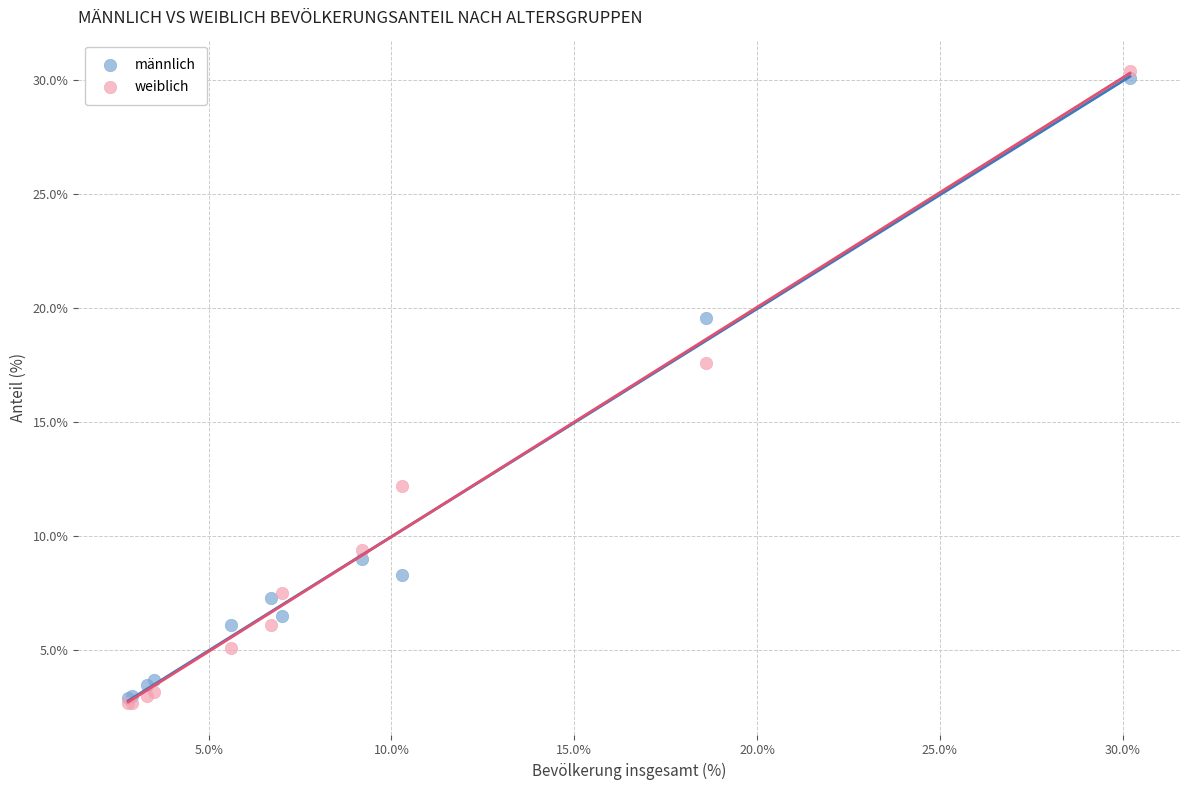

Which series contains the highest Y value?

weiblich